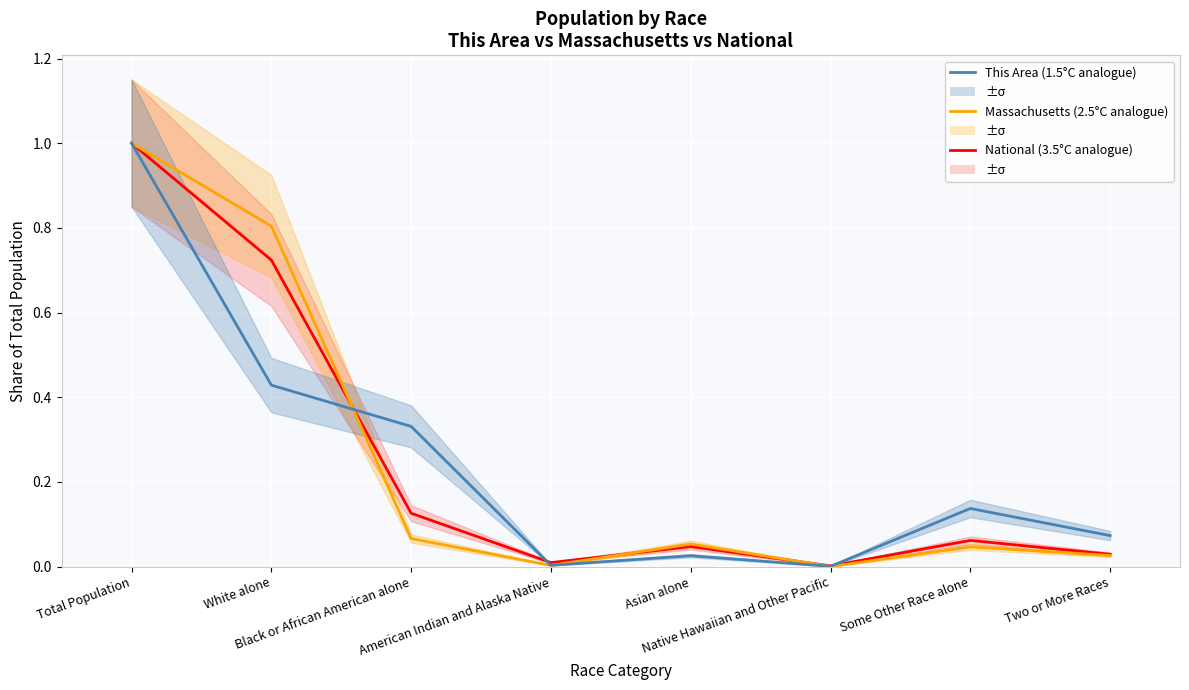

What is the label of the 1st point from the right?

Two or More Races